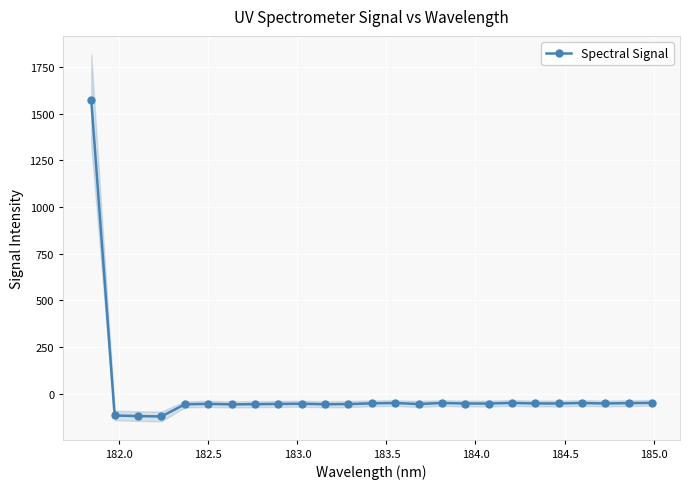

What is the value of the Spectral Signal point at the 5th from the left?

-56.3